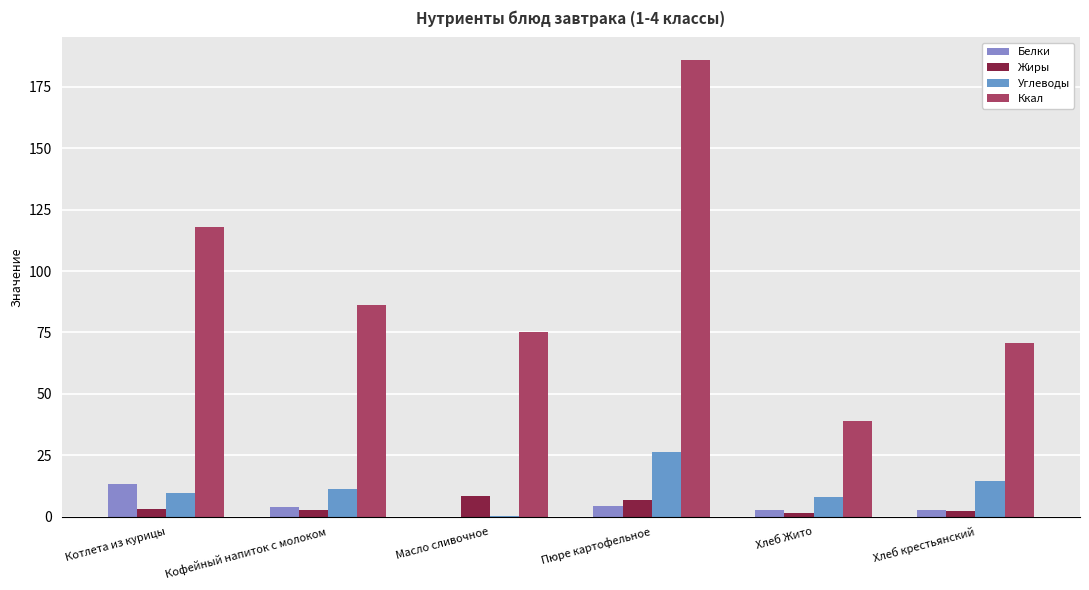

Reading left to right, transcribe all the data shown in this chart.

Белки: Котлета из курицы=13.4	Кофейный напиток с молоком=3.9	Масло сливочное=0.1	Пюре картофельное=4.3	Хлеб Жито=2.6	Хлеб крестьянский=2.8
Жиры: Котлета из курицы=3.0	Кофейный напиток с молоком=2.9	Масло сливочное=8.2	Пюре картофельное=6.9	Хлеб Жито=1.3	Хлеб крестьянский=2.3
Углеводы: Котлета из курицы=9.4	Кофейный напиток с молоком=11.2	Масло сливочное=0.1	Пюре картофельное=26.4	Хлеб Жито=7.9	Хлеб крестьянский=14.4
Ккал: Котлета из курицы=118.0	Кофейный напиток с молоком=86.0	Масло сливочное=75.0	Пюре картофельное=185.9	Хлеб Жито=39.1	Хлеб крестьянский=70.8